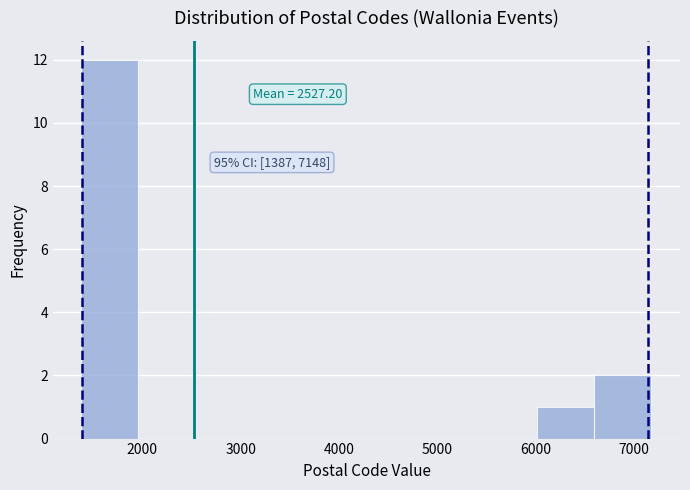

Over which range of the x-axis is the bar tallest?

1380 to 1960